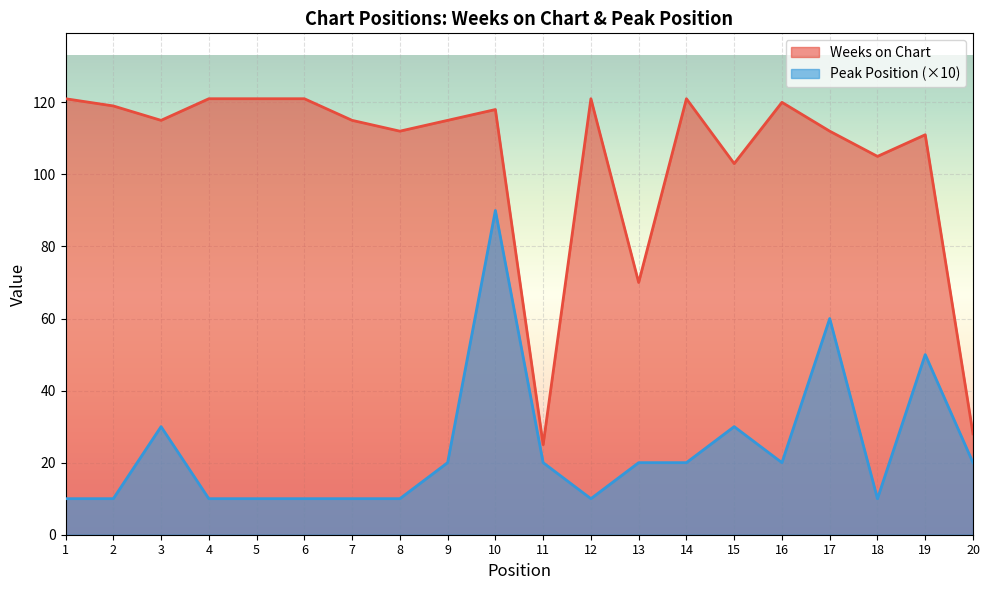

List the labels in order of Weeks on Chart value, largest first.

1, 4, 5, 6, 12, 14, 16, 2, 10, 3, 7, 9, 8, 17, 19, 18, 15, 13, 20, 11